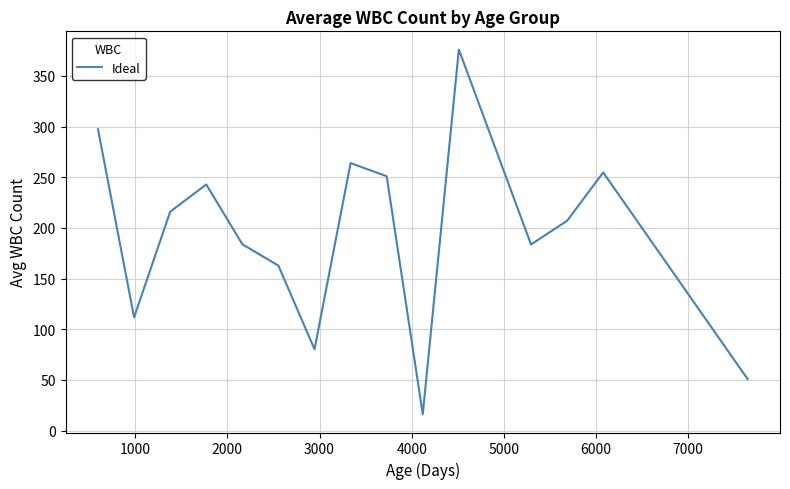

What is the difference between the maximum and minimum values?

359.7